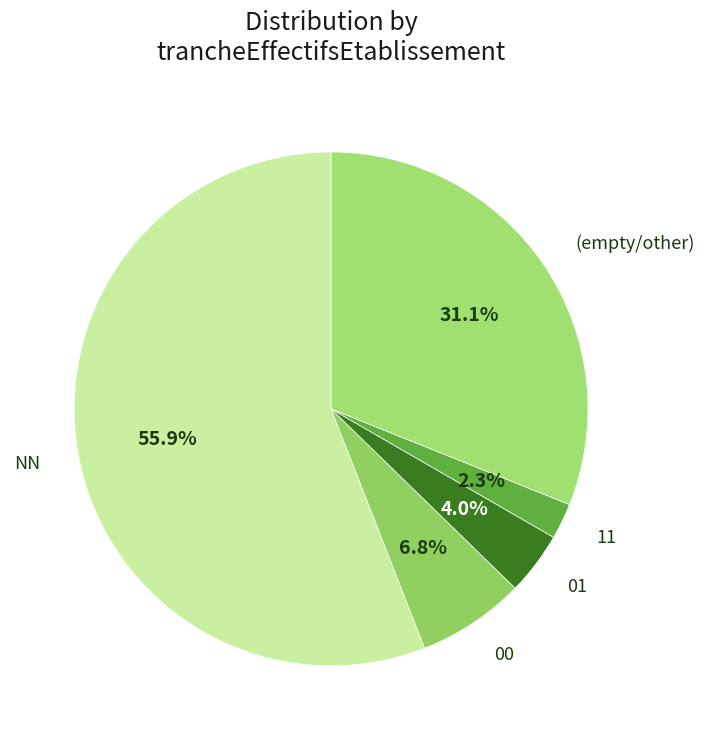

To the nearest percent, what is the combined percentage of NN and 11?

58%